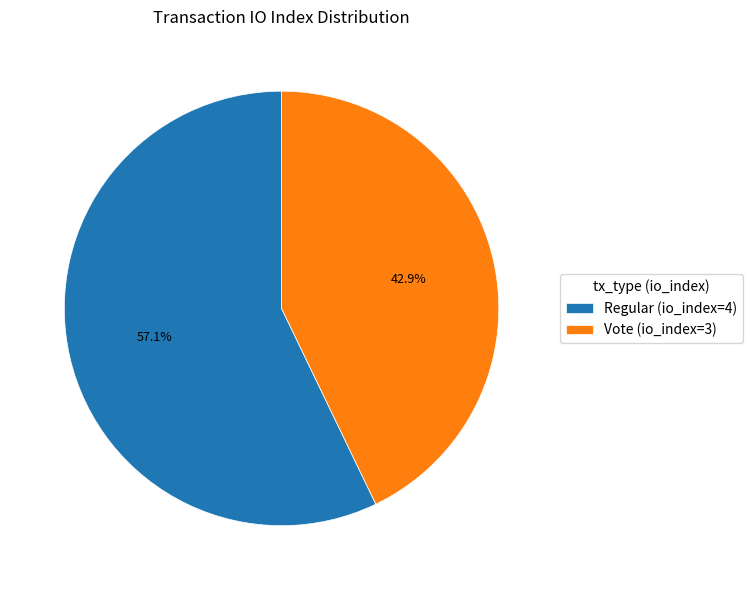

What is the ratio of the value at Regular (io_index=4) to the value at Vote (io_index=3)?

1.3